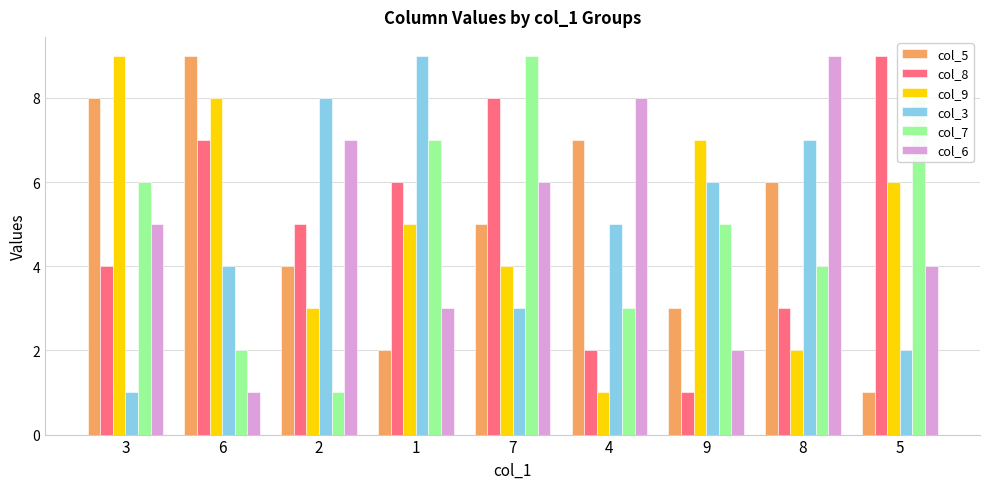

Does the chart contain any negative values?

No